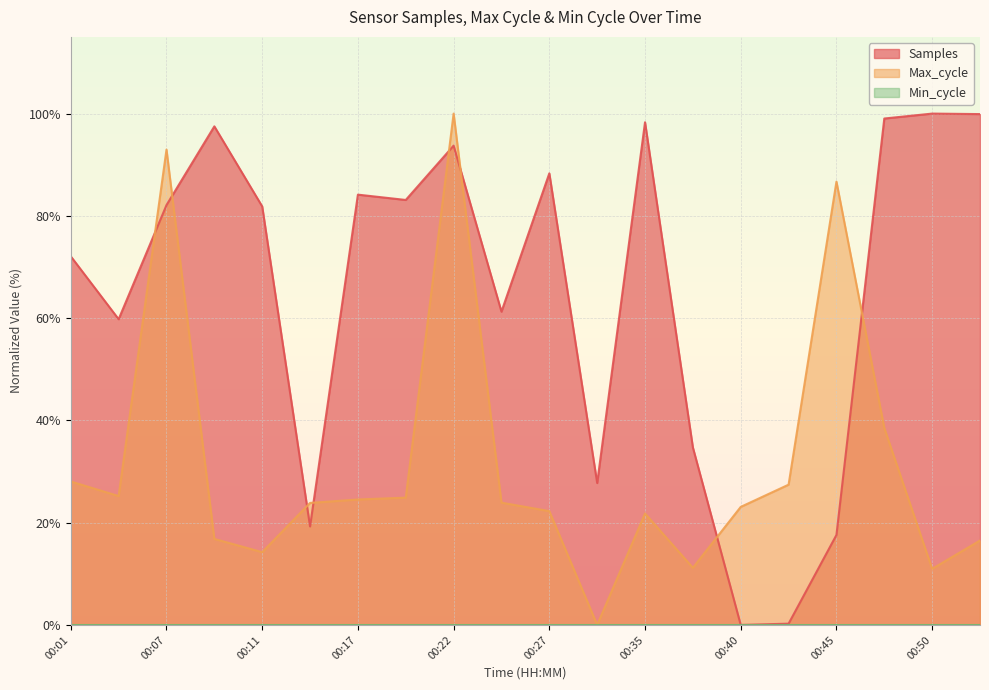

How many lines are shown in the chart?

3